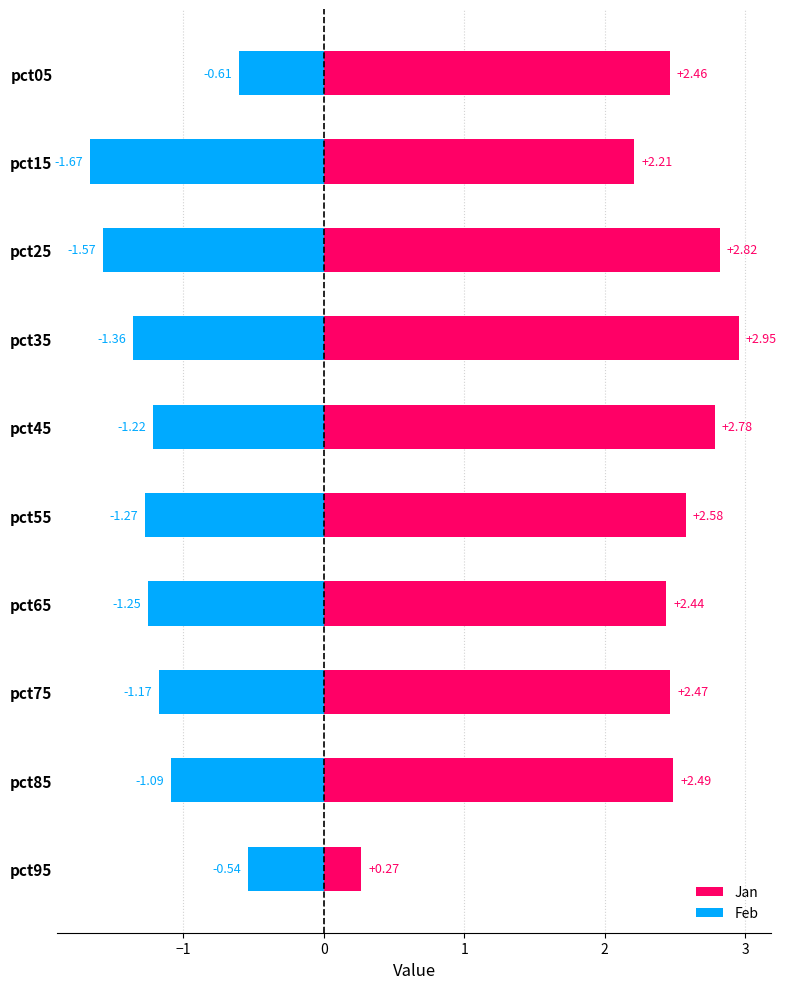

Reading right to left, what are all the values shown in this chart?

Jan: 0.3	2.5	2.5	2.4	2.6	2.8	3.0	2.8	2.2	2.5
Feb: -0.5	-1.1	-1.2	-1.3	-1.3	-1.2	-1.4	-1.6	-1.7	-0.6